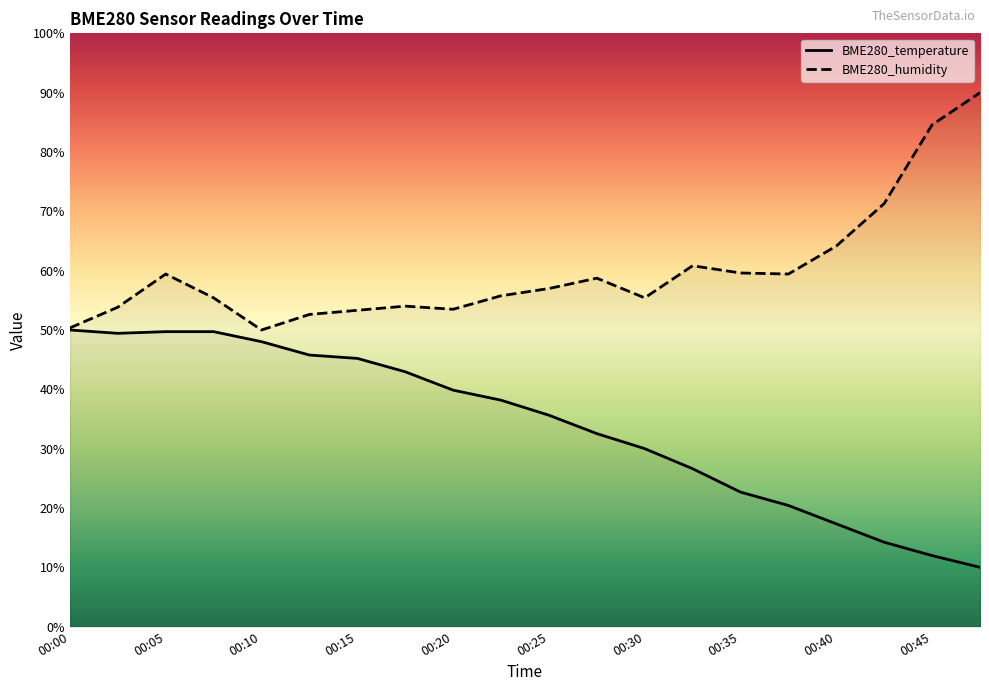

Which series has the largest total across all categories?

BME280_humidity